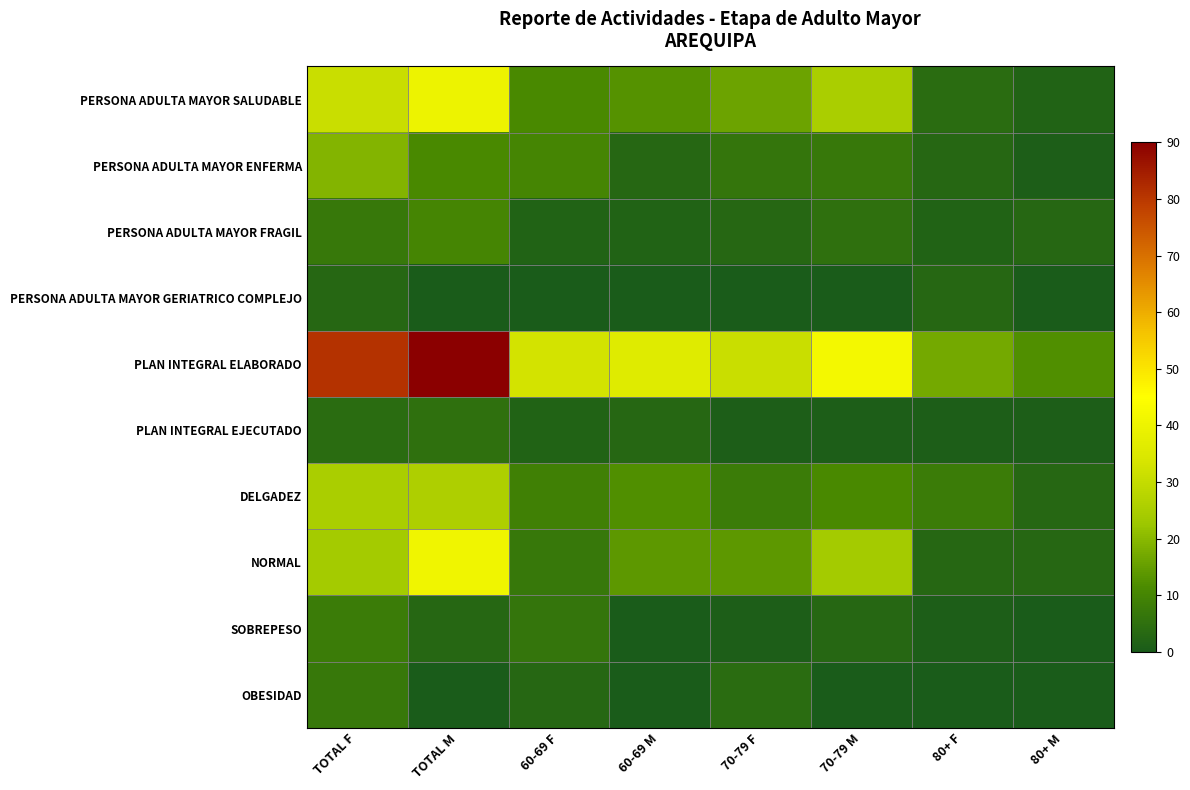

At how many categories does at least one series exceed 45?

2